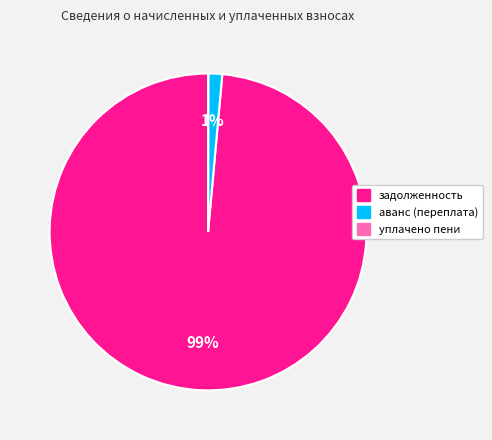

True or false: аванс (переплата) accounts for 11% of the total.

False